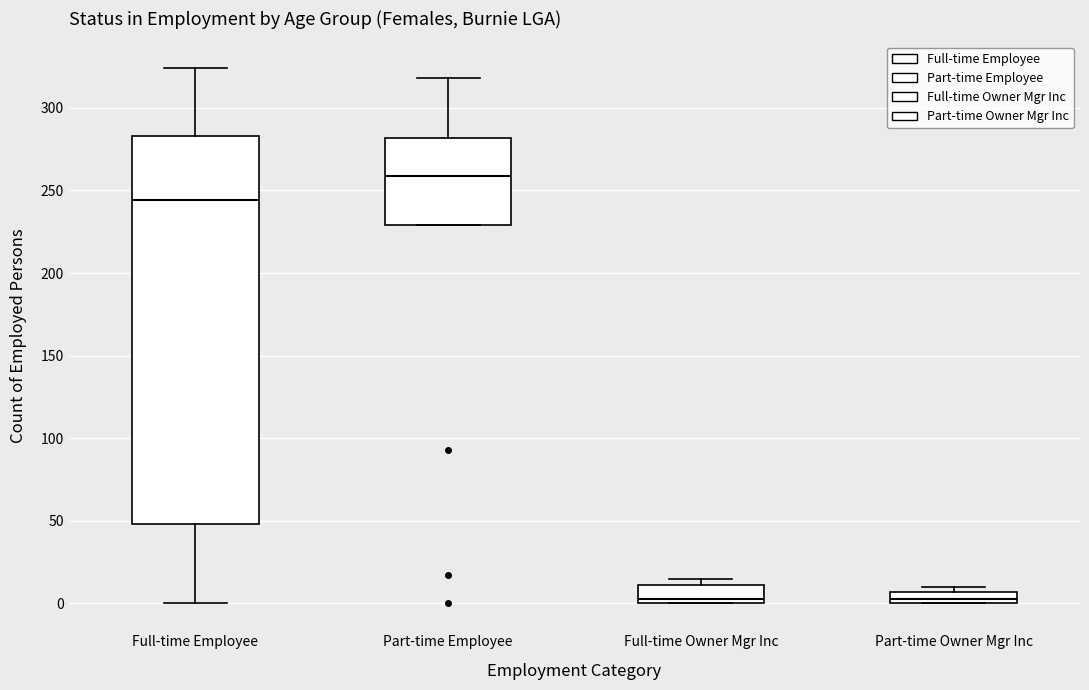

Which box is the tallest, from its lower edge to its upper edge?

Full-time Employee